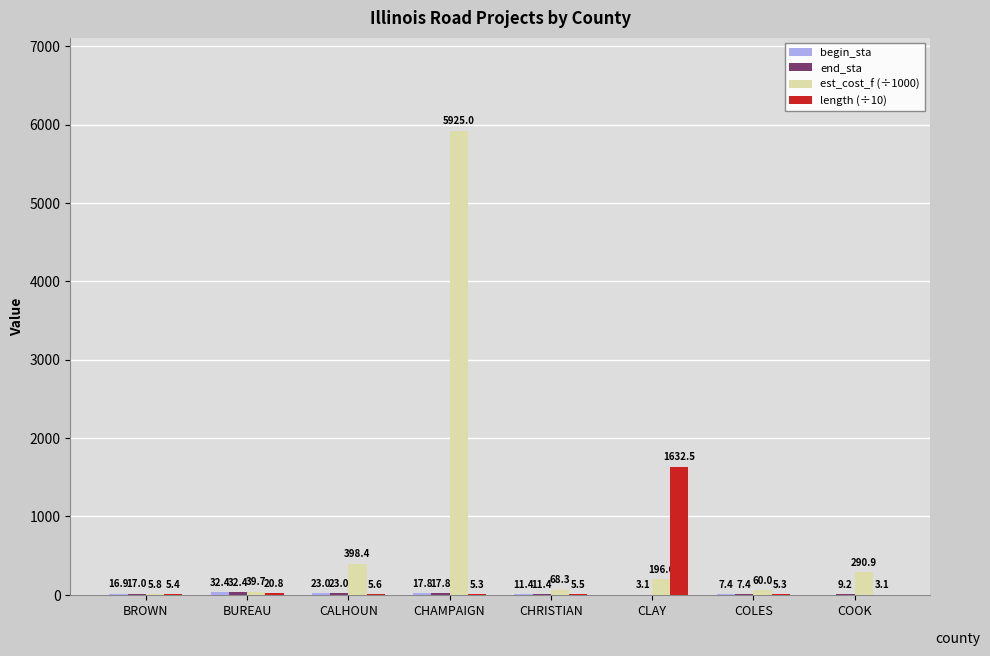

What is the greatest value displayed?

5925.0